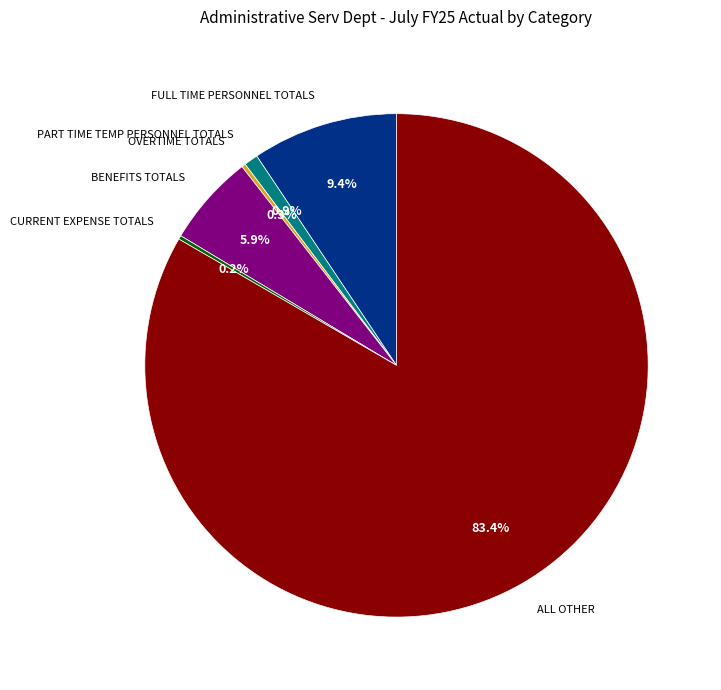

Is BENEFITS TOTALS the majority of the pie?

No